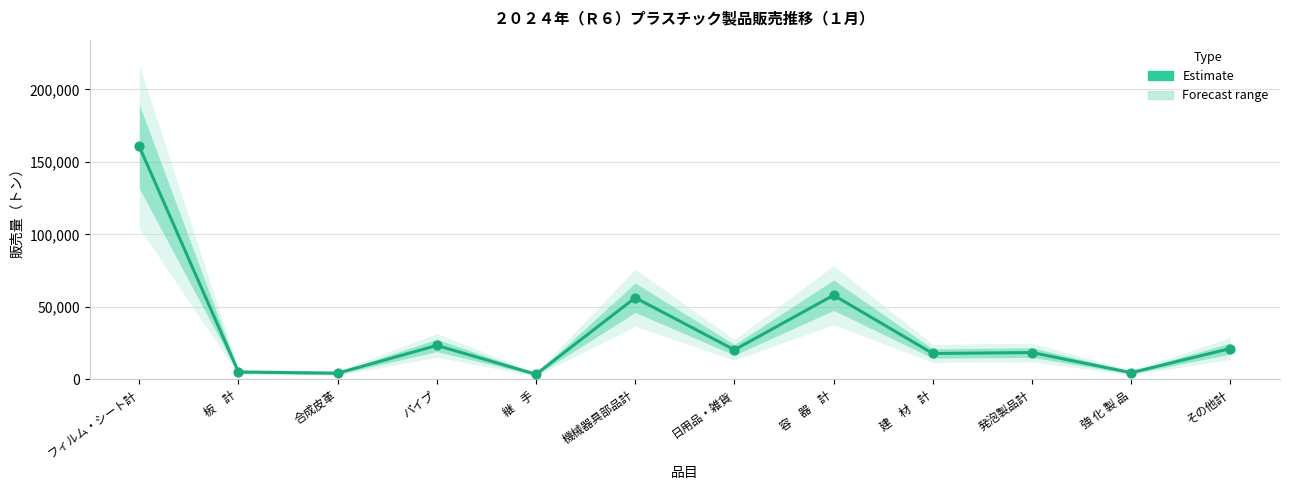

What is the change in value from フィルム・シート計 to 合成皮革?

-156380